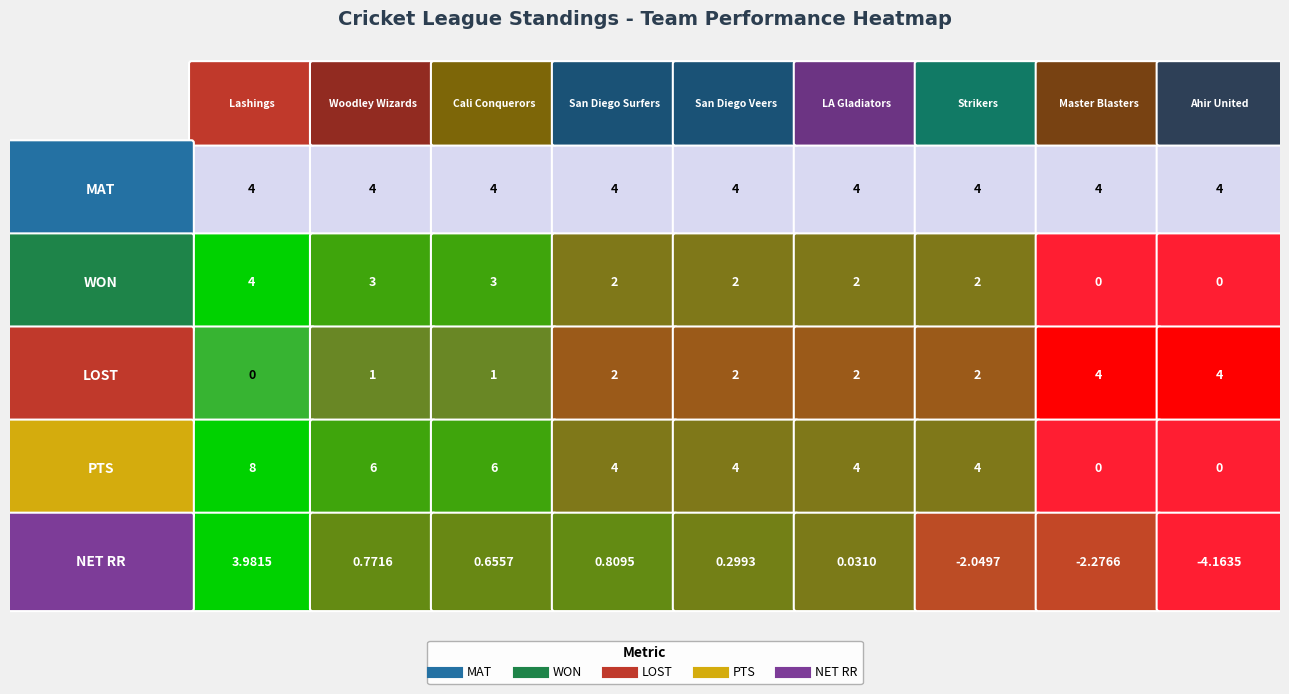

How many distinct data groups are displayed?

5